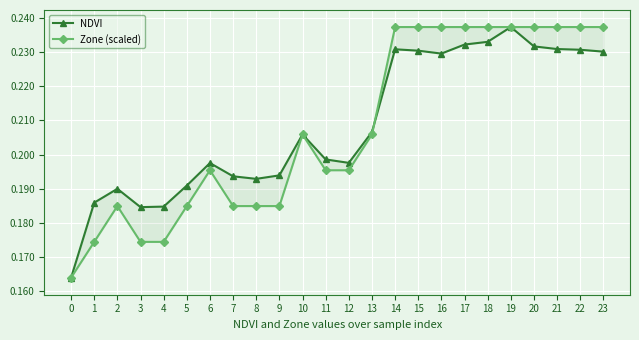

Which series ends up on top after the final intersection of NDVI and Zone (scaled)?

Zone (scaled)